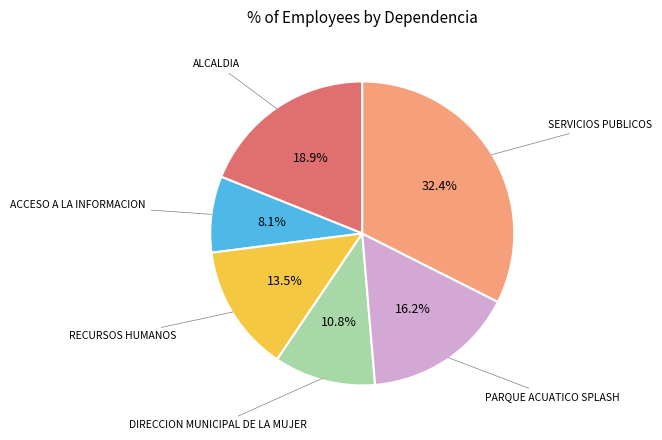

Is there a majority slice in this chart?

No